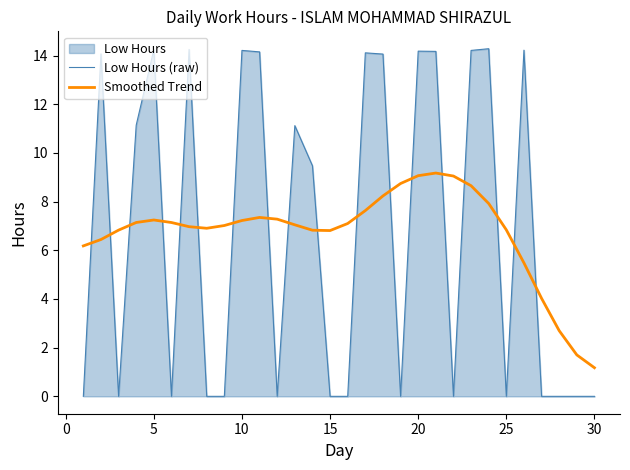

Does the chart have visible grid lines?

No